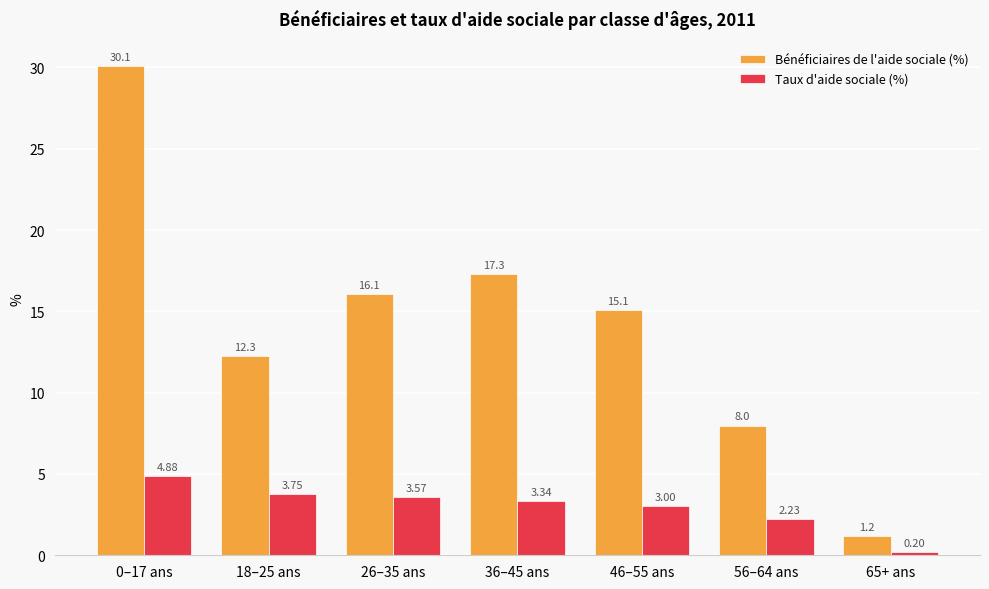

Rank the categories by Taux d'aide sociale (%) value from highest to lowest.

0–17 ans, 18–25 ans, 26–35 ans, 36–45 ans, 46–55 ans, 56–64 ans, 65+ ans